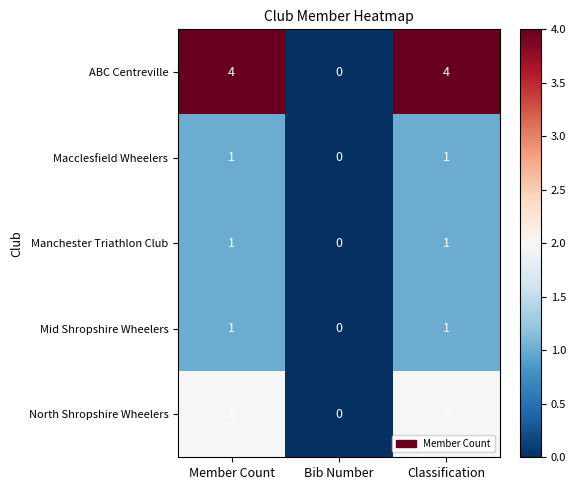

At how many categories does at least one series exceed 1?

2